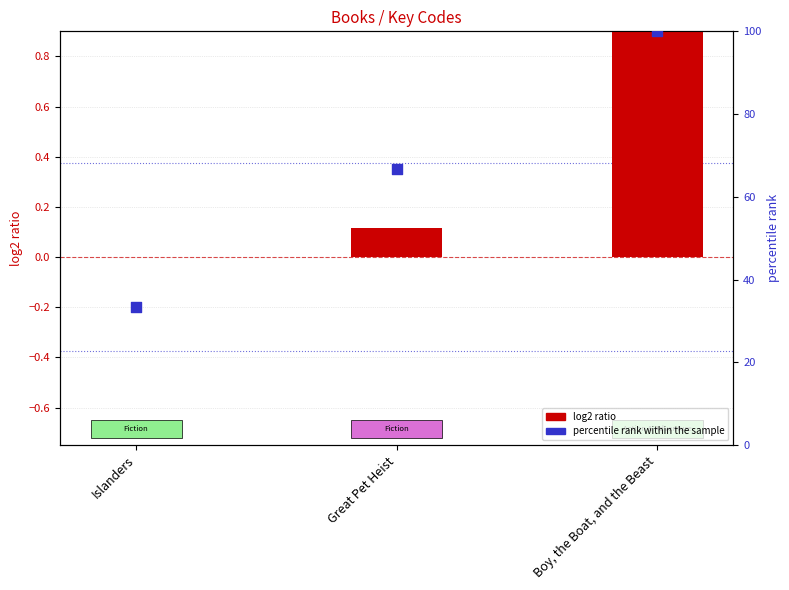

At which category is the sum across all series the highest?

Boy, the Boat, and the Beast